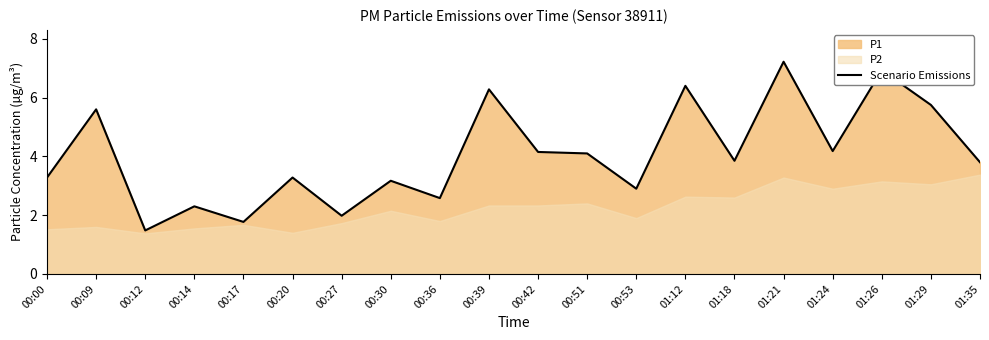

How many points are higher than both their immediate neighbors (excluding endpoints)?

8